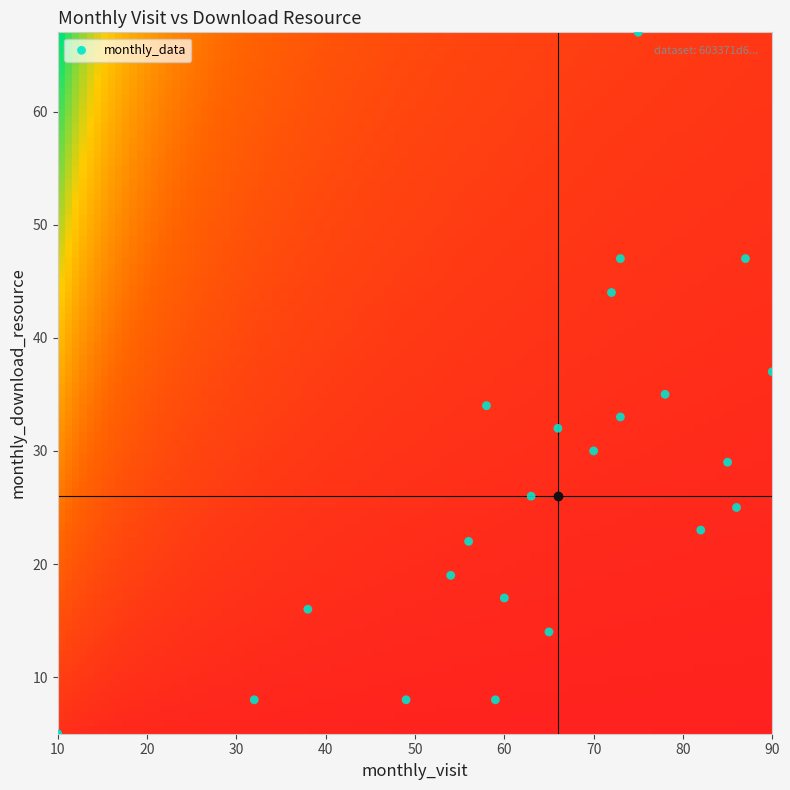

How many data points are displayed?

23